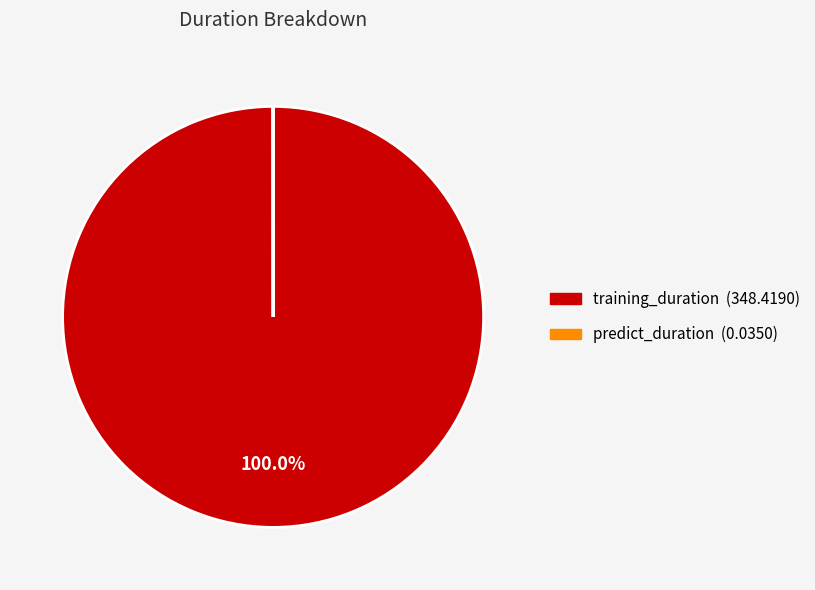

Is there a majority slice in this chart?

Yes